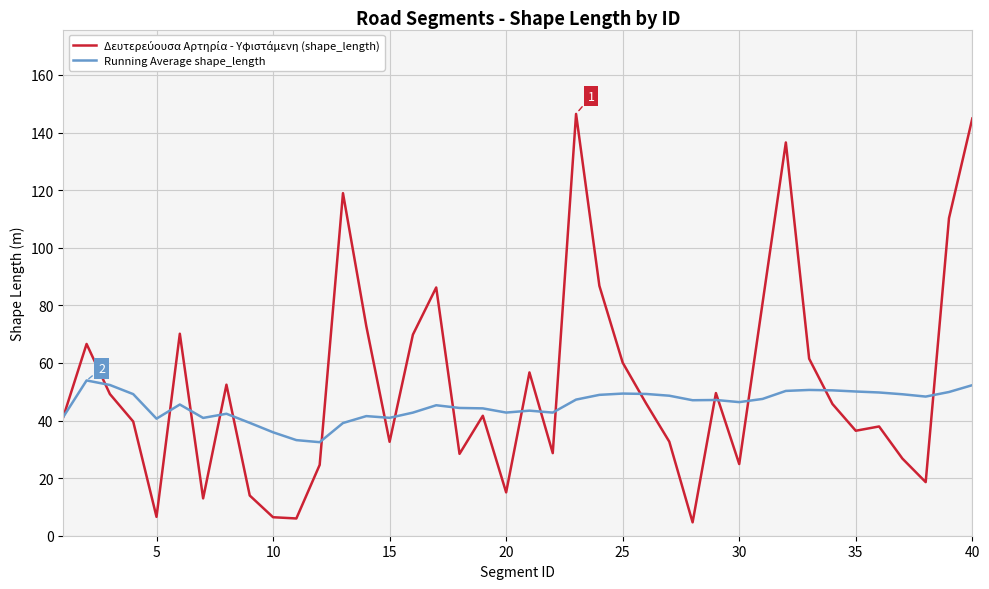

What is the maximum value shown in the chart?

146.5